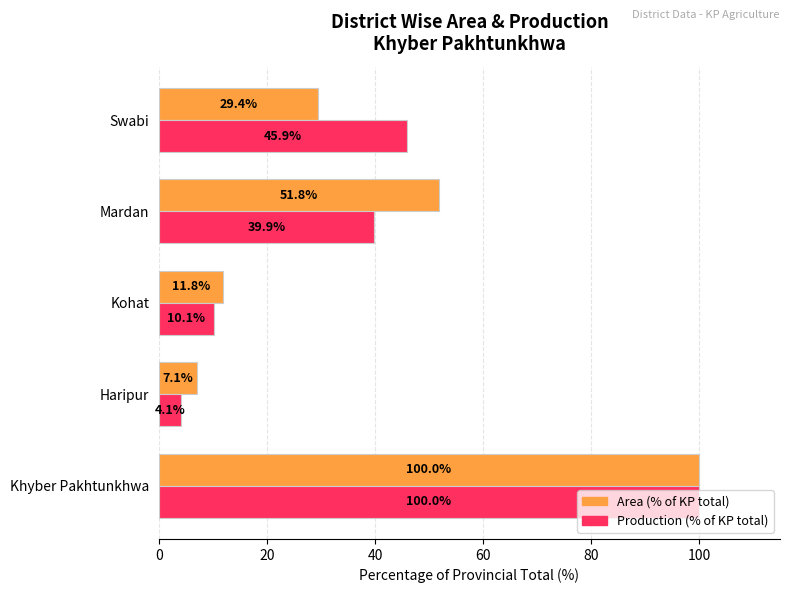

What is the total value across all series at Kohat?

21.9